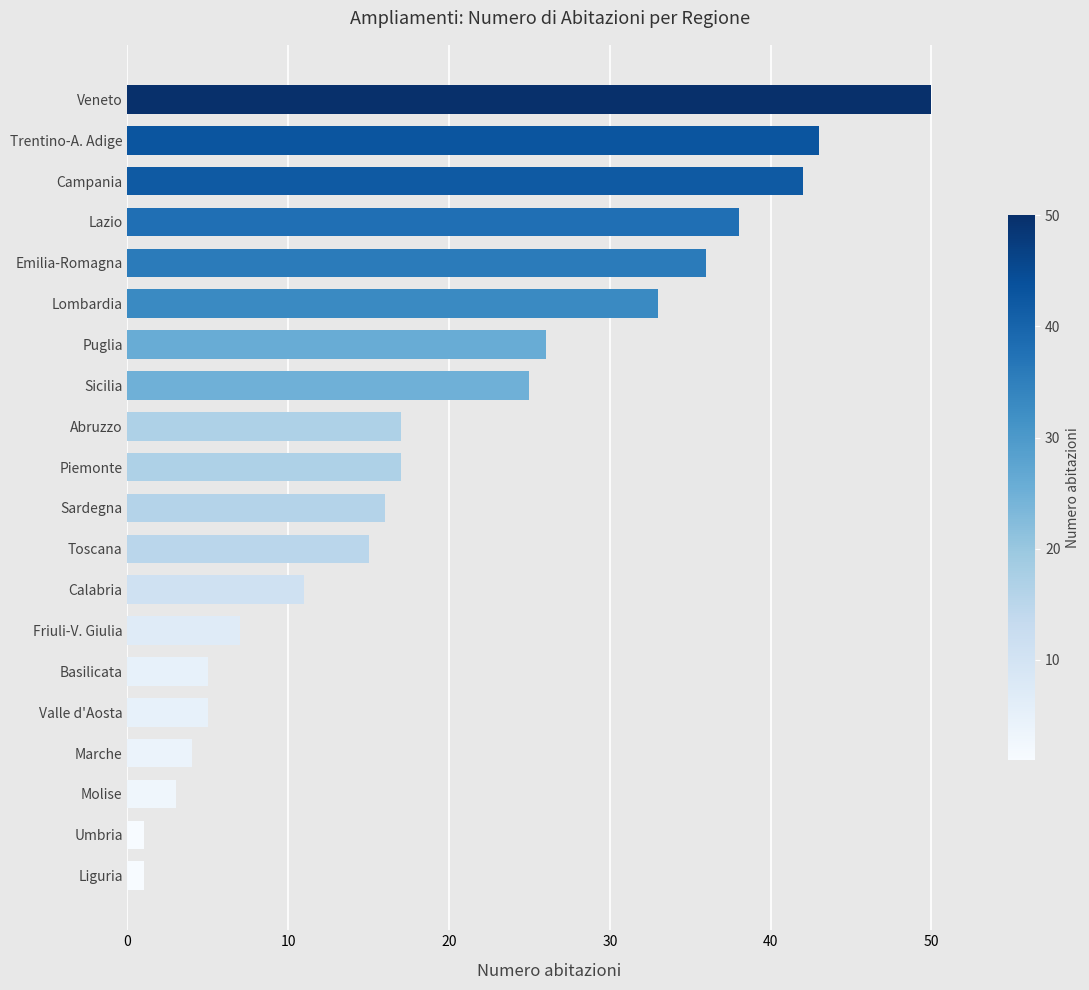

At which label is the value closest to 25?

Sicilia